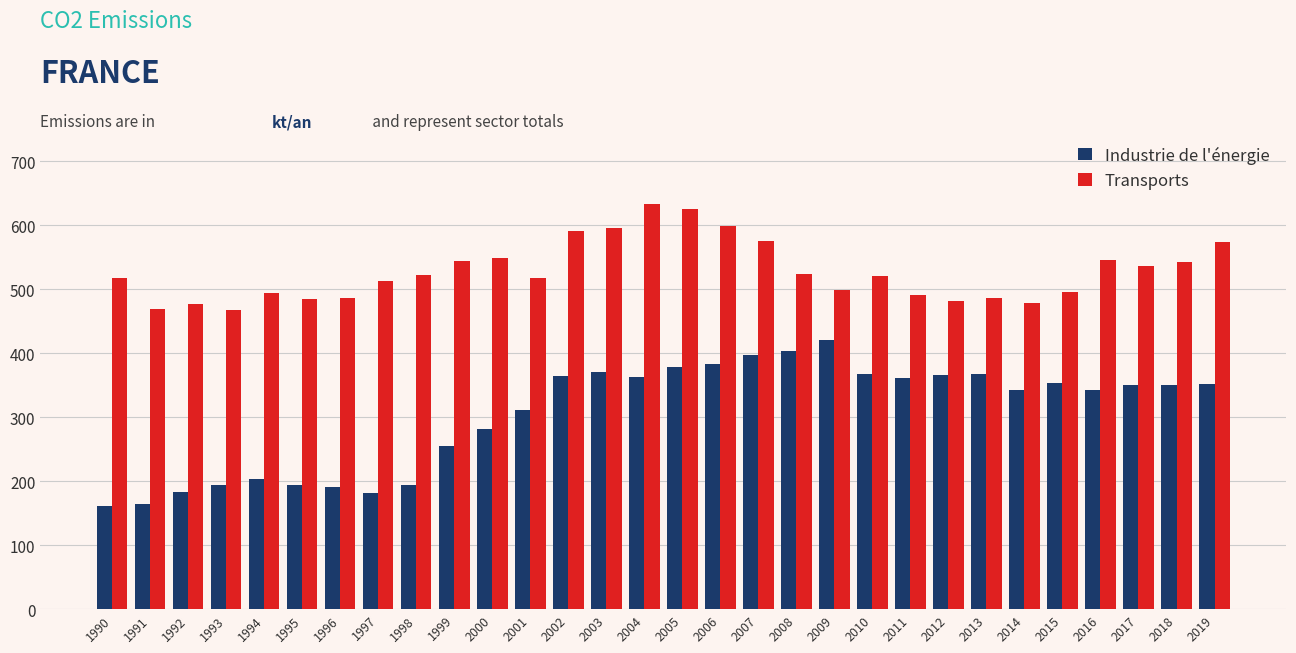

Are the bars grouped side by side (vs. stacked)?

Yes